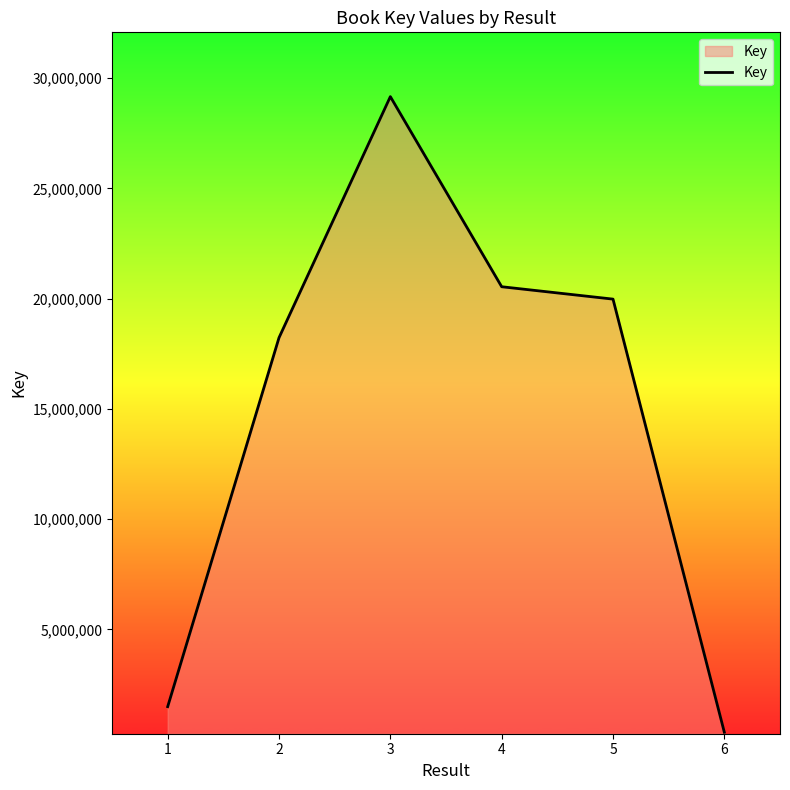

Count the number of data series in this chart.

1